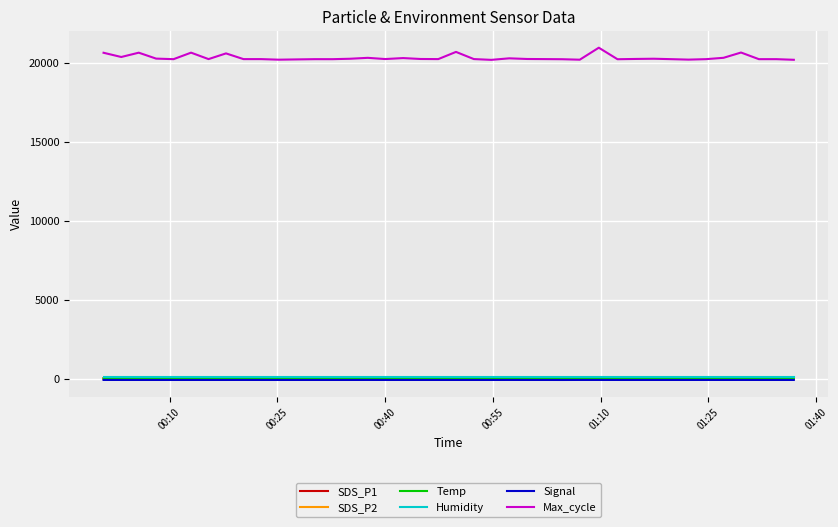

Which series has the largest total across all categories?

Max_cycle